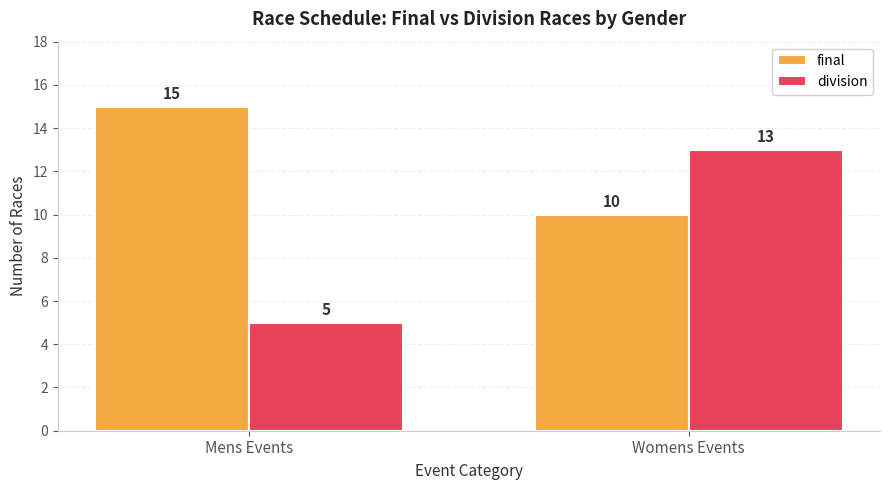

What is the spread (max minus min) of values at Womens Events?

3